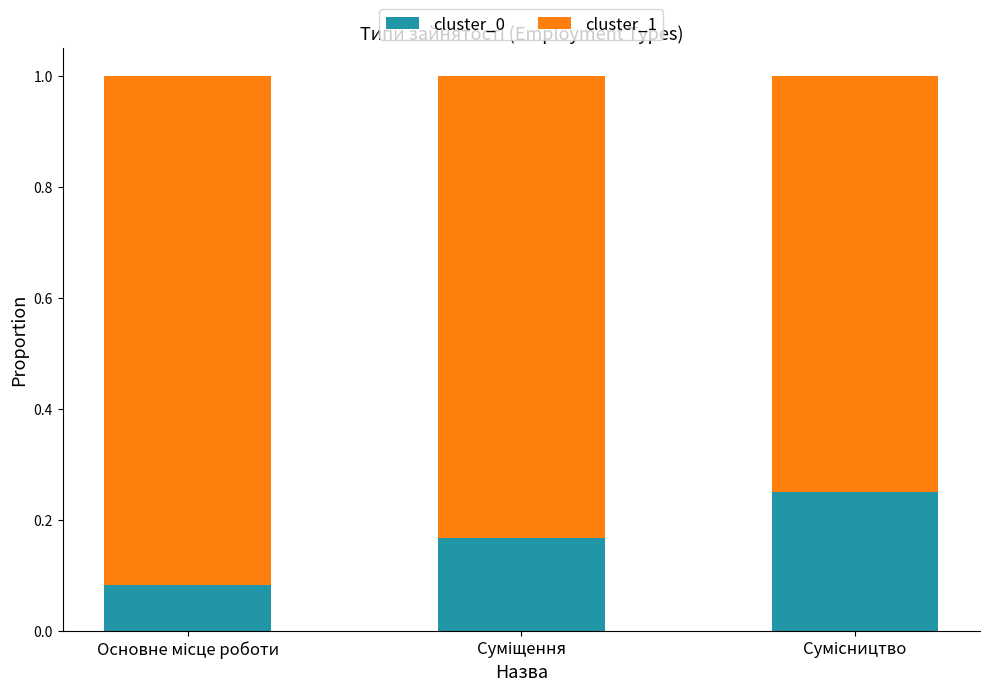

What is the sum of all cluster_0 values?

0.5